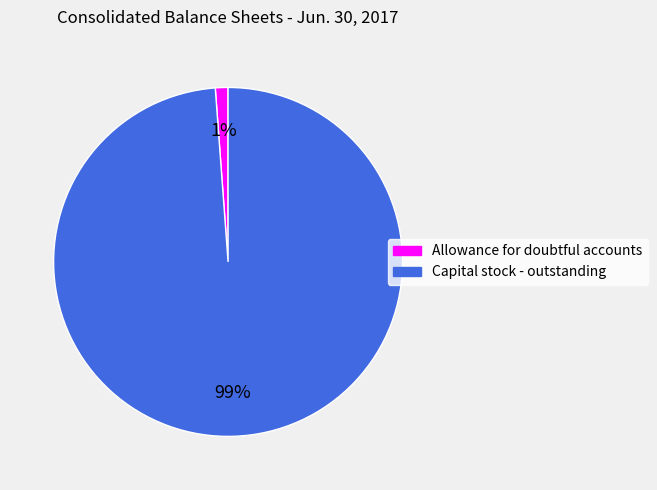

To the nearest percent, what is the difference between the largest and smallest slice percentages?

98%